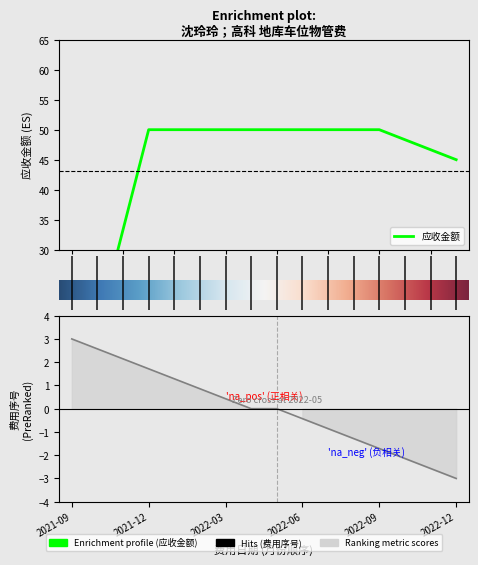

What is the label of the 7th point from the right?

2022-06